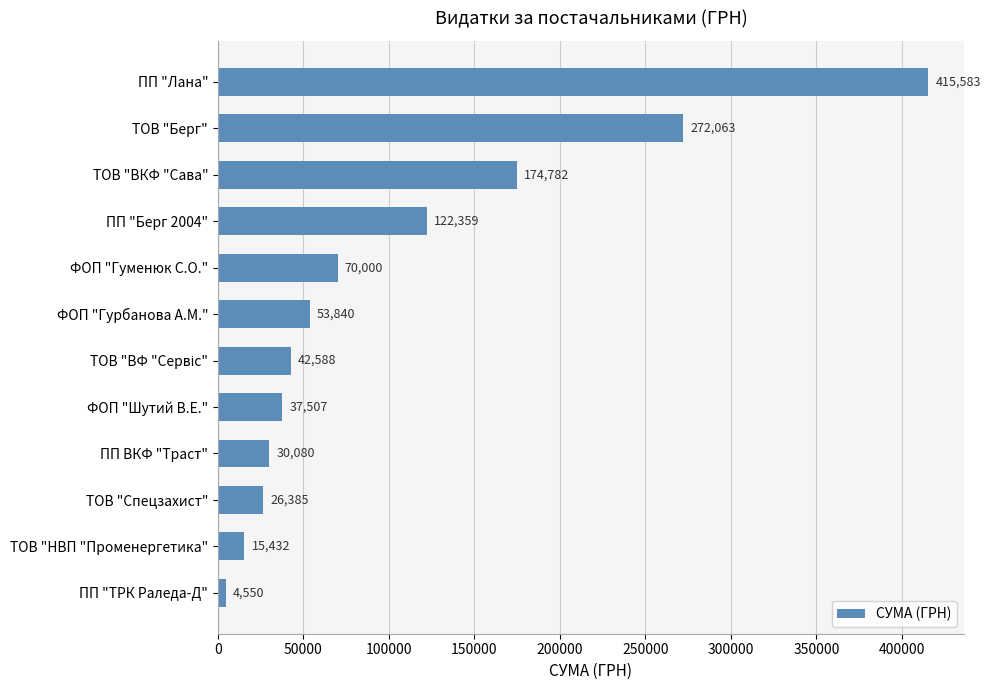

True or false: the data shows 15432.0 at ТОВ "НВП "Променергетика".

True